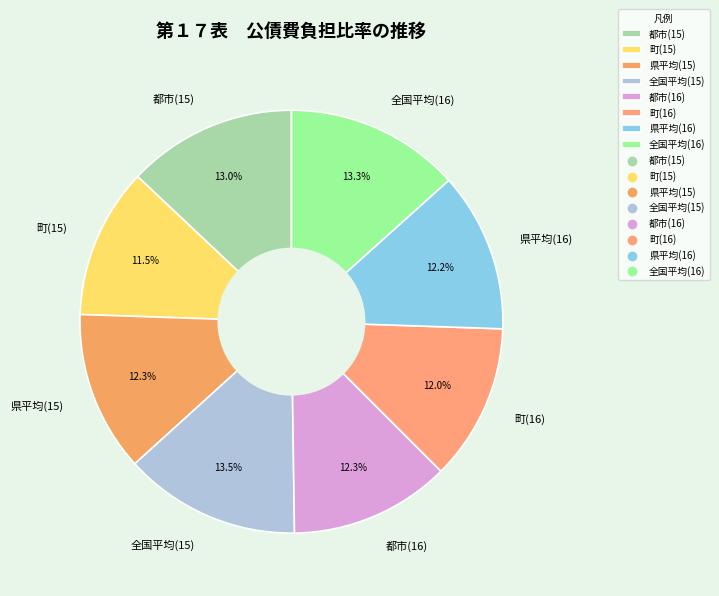

Combined, do 県平均(16) and 全国平均(15) account for over 50%?

No